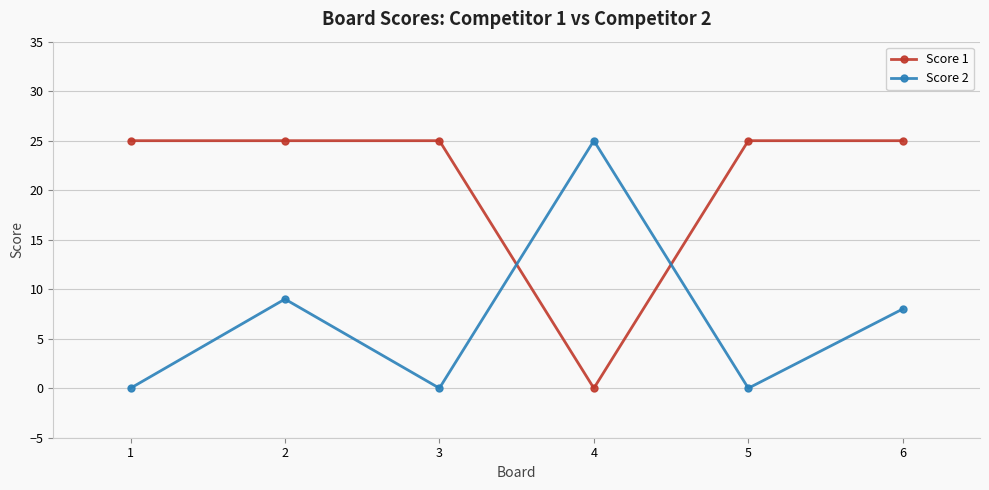

What is the total value across all series at 1?

25